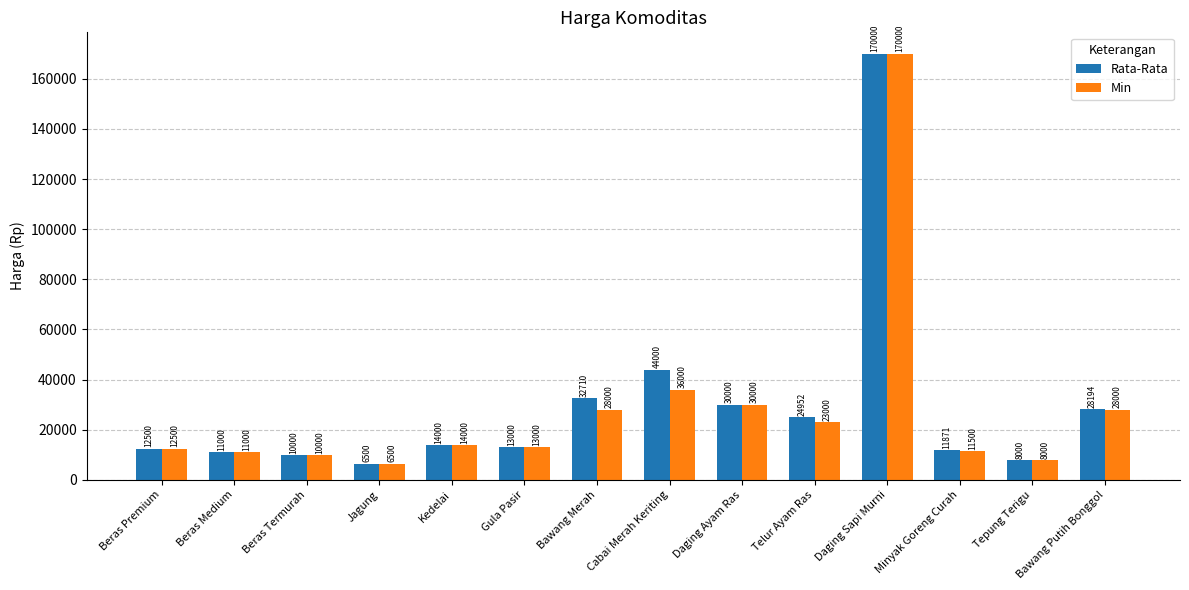

What is the average value of the Rata-Rata series?

29766